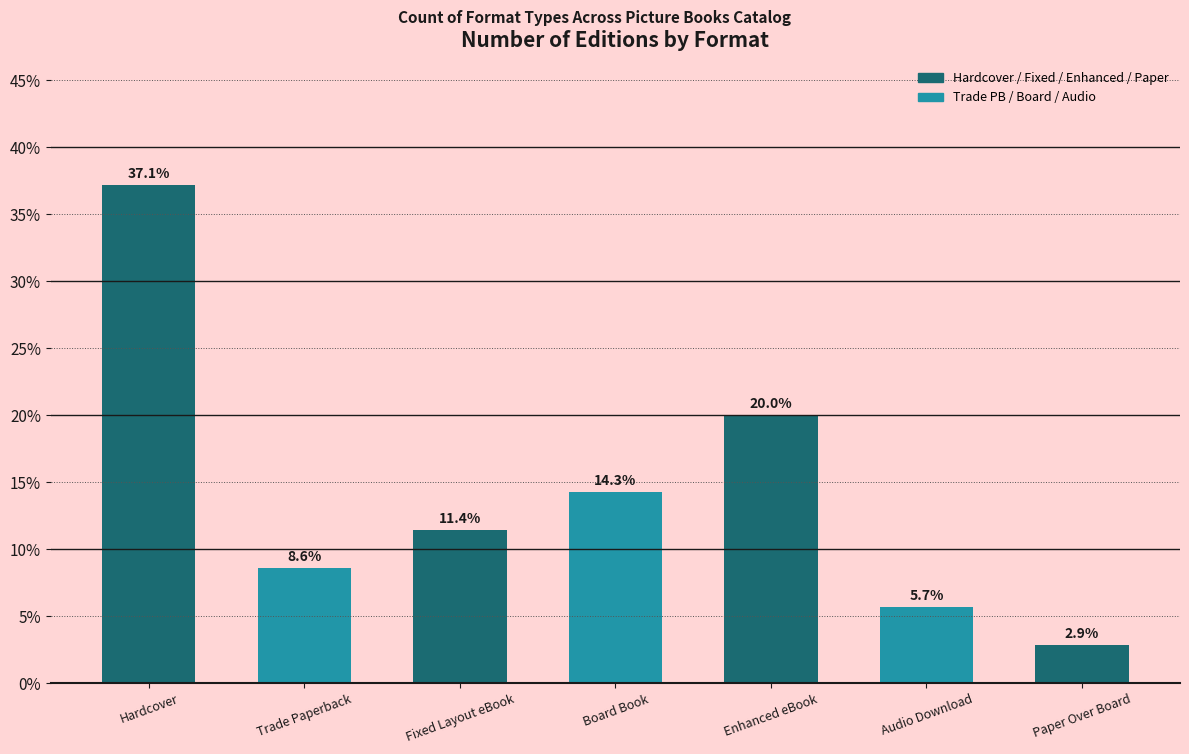

What is the approximate value at Trade Paperback?

8.6